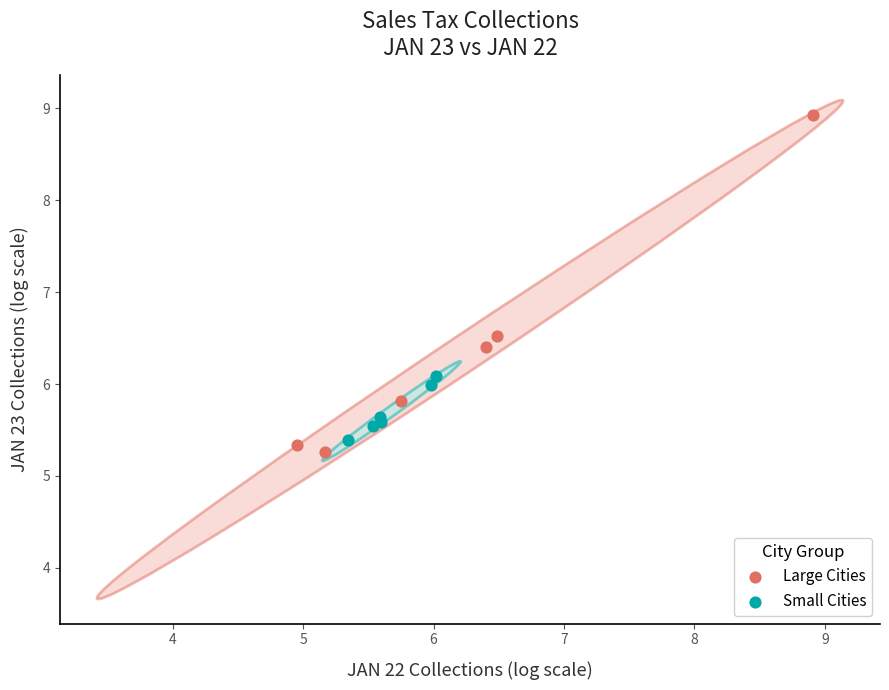

Which series reaches the maximum Y coordinate?

Large Cities